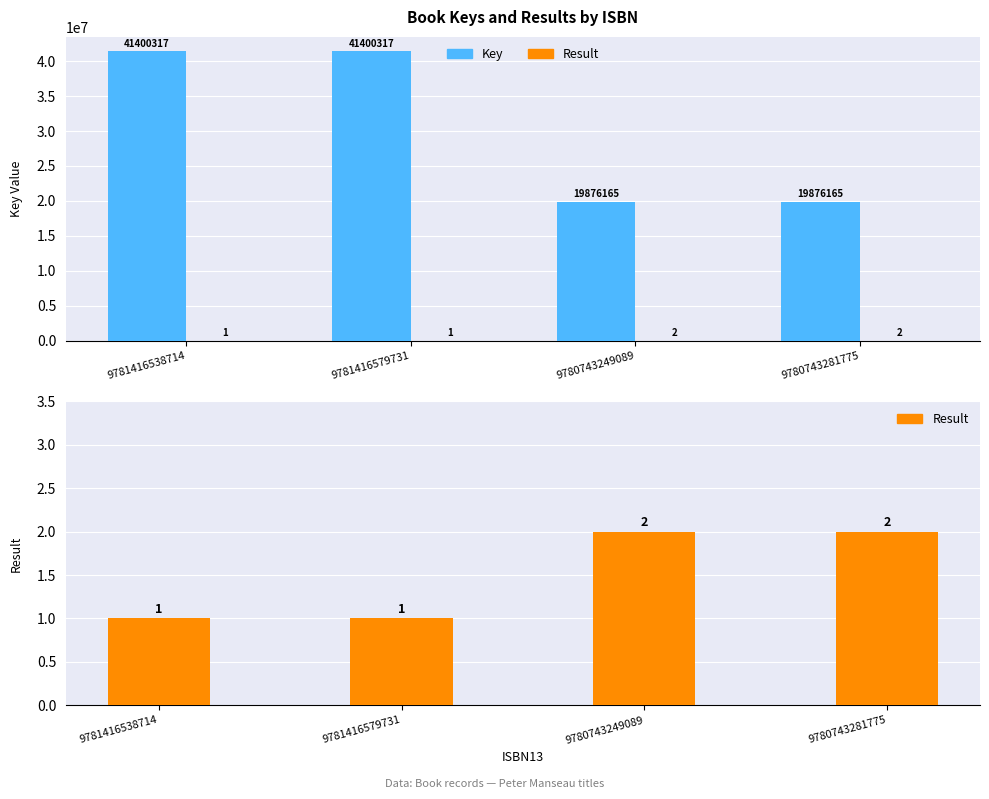

Count the Result values in the range 1 to 2.

4